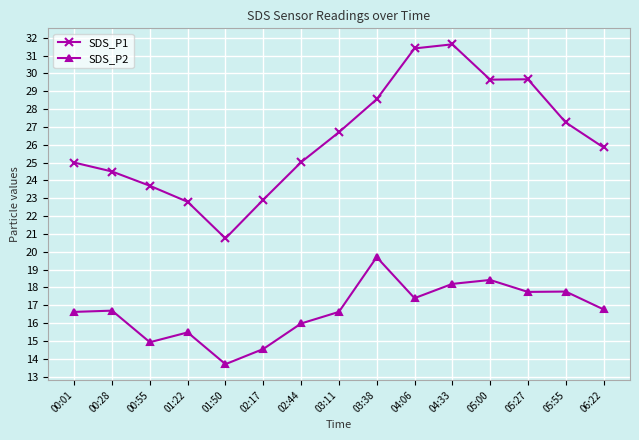

Which series has the largest range (max minus min)?

SDS_P1